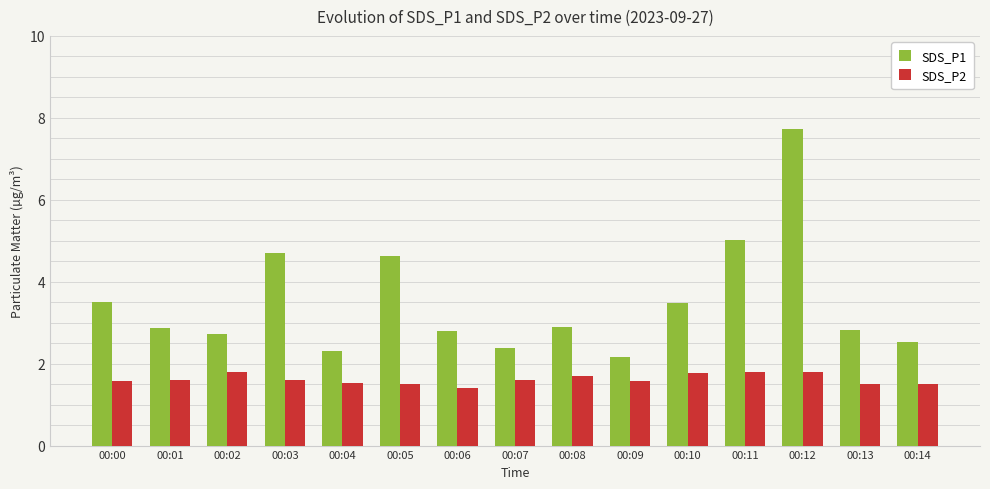

What is the difference between the second highest and second lowest values in the SDS_P2 series?

0.3